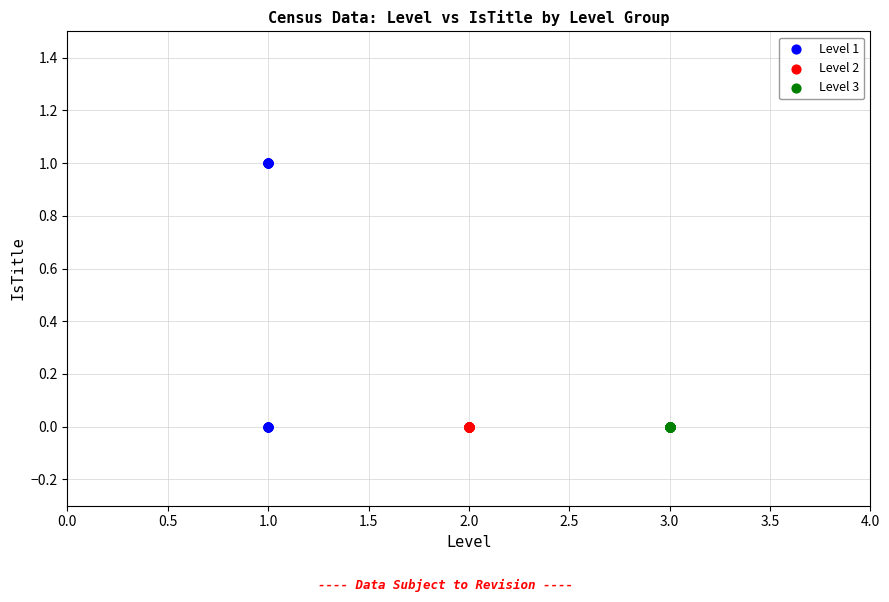

What are all the series names shown in the legend?

Level 1, Level 2, Level 3